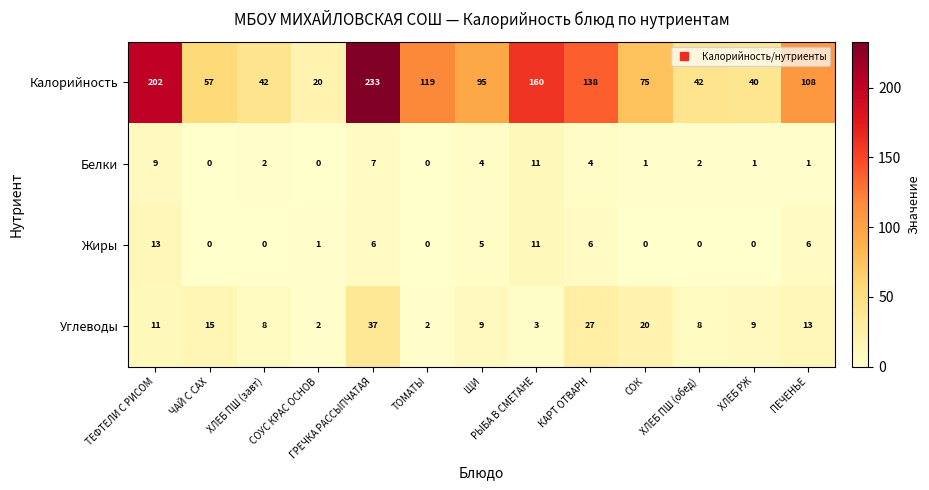

List the series in order of their peak value, lowest first.

Белки, Жиры, Углеводы, Калорийность